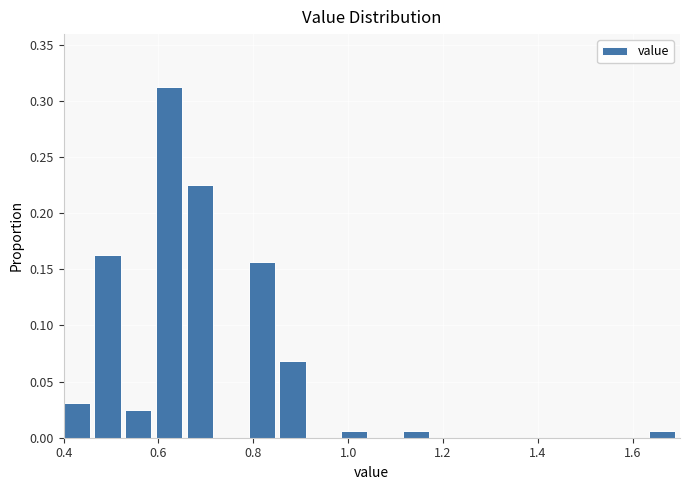

Around what value on the x-axis is the tallest bar? Give the approximate position of its centre, as read against the axis.

0.62